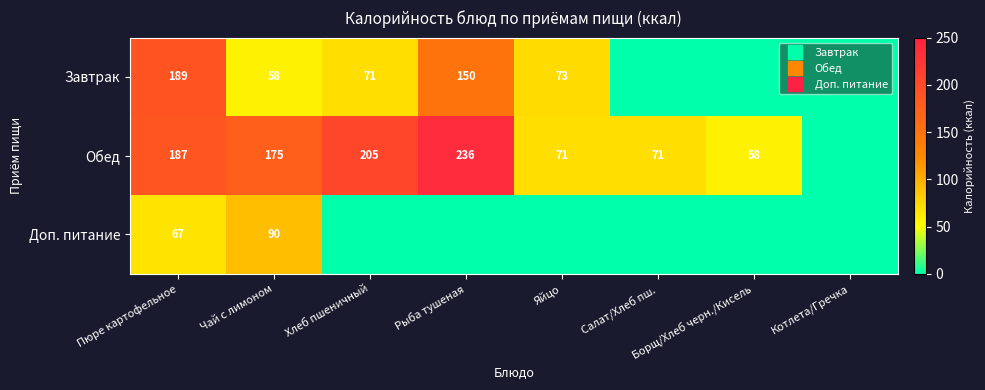

Between Борщ/Хлеб черн./Кисель and Чай с лимоном, which is larger?

Чай с лимоном